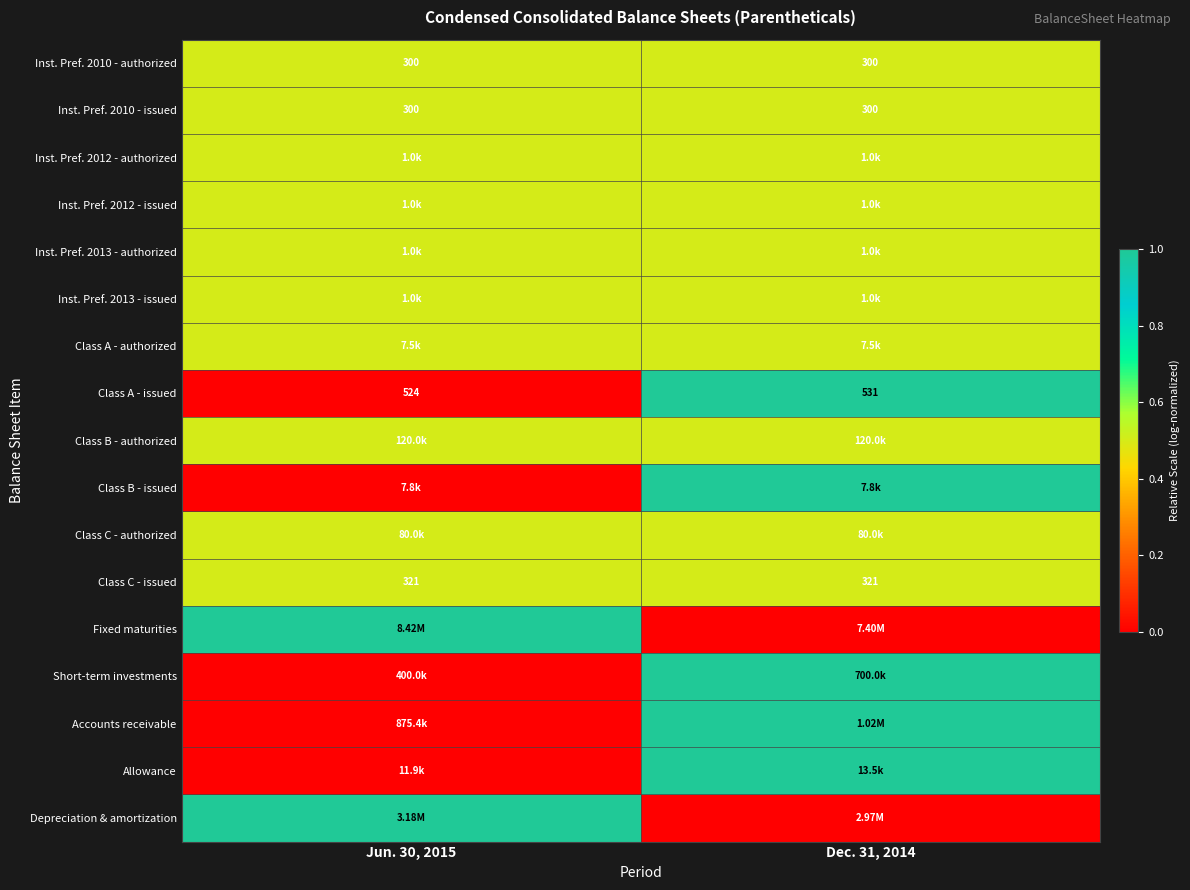

At how many categories does at least one series exceed 0?

2